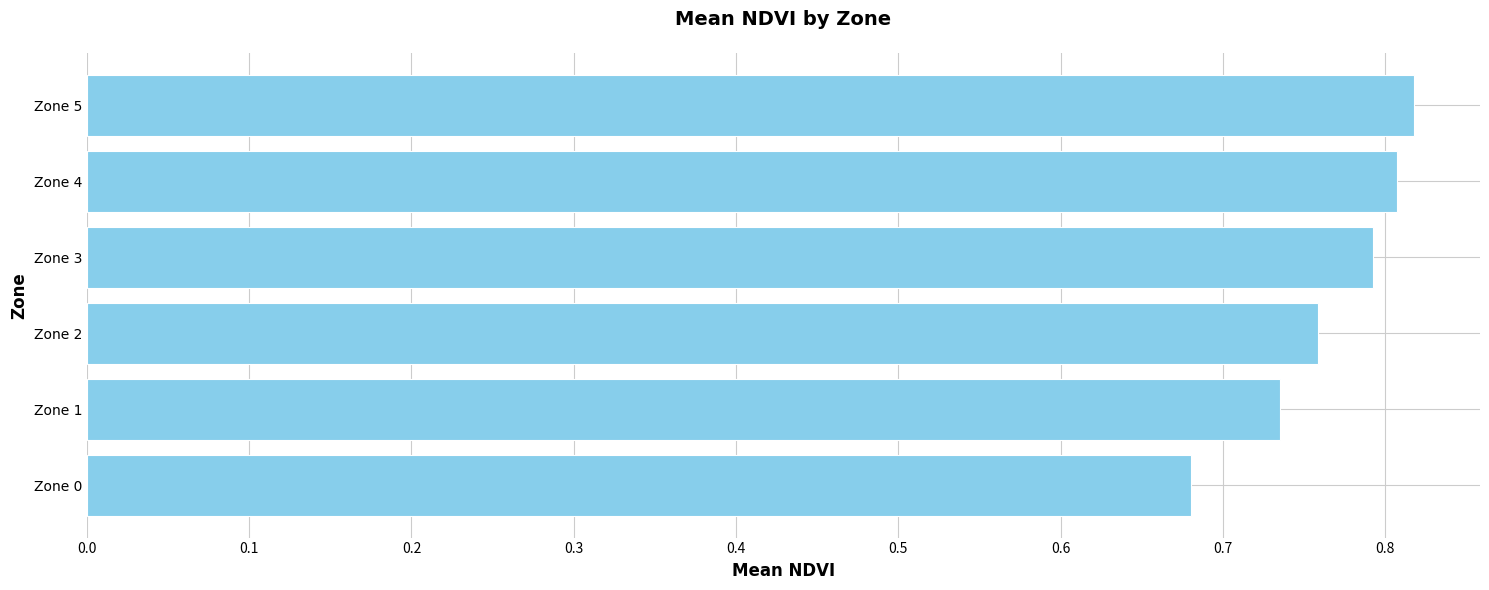

Which category has the lowest value across all series?

Zone 0